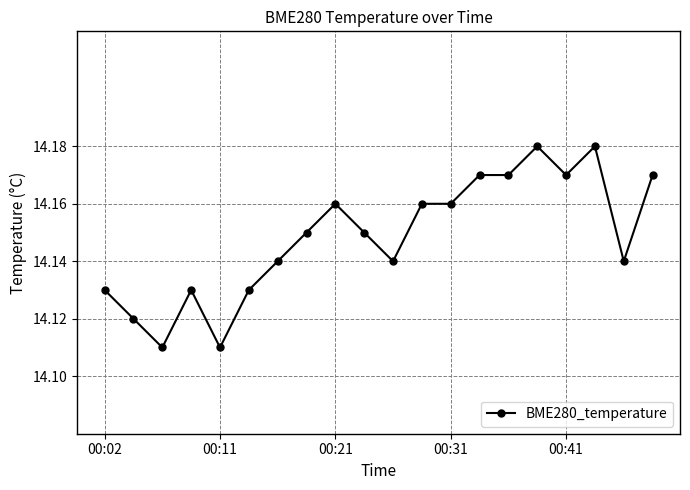

How many values are between 14 and 15?

20